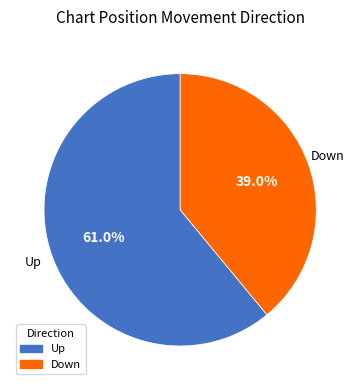

Is there any slice that represents more than half of the pie?

Yes